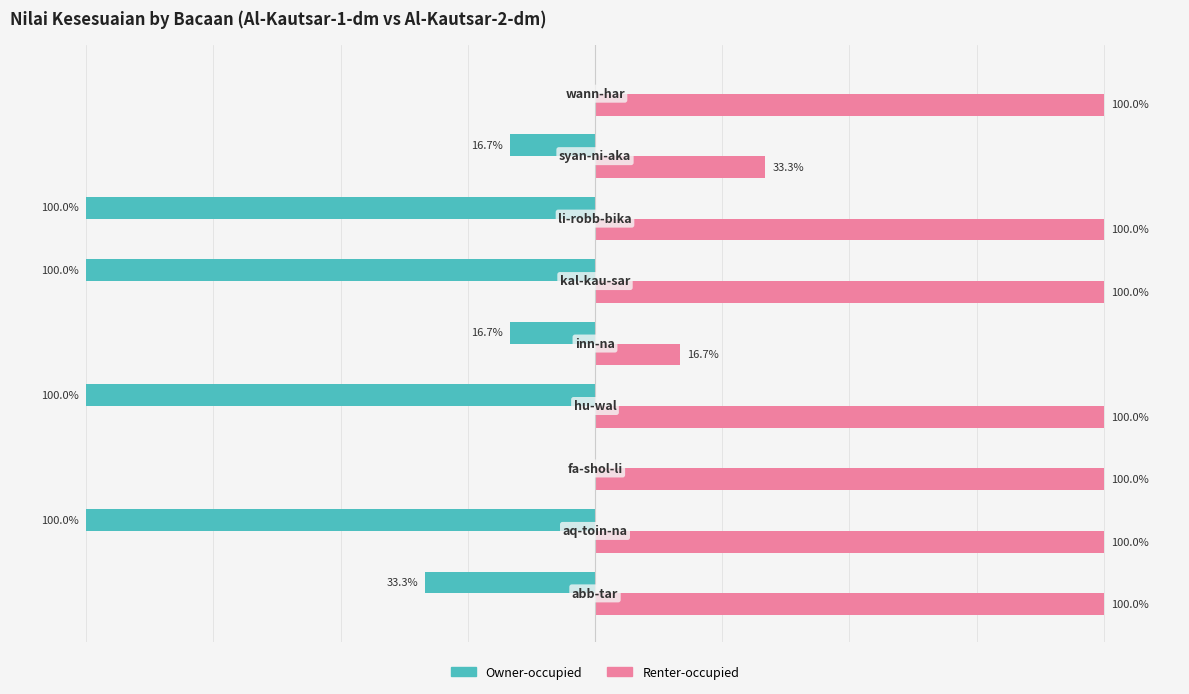

Which series has the largest total across all categories?

Renter-occupied